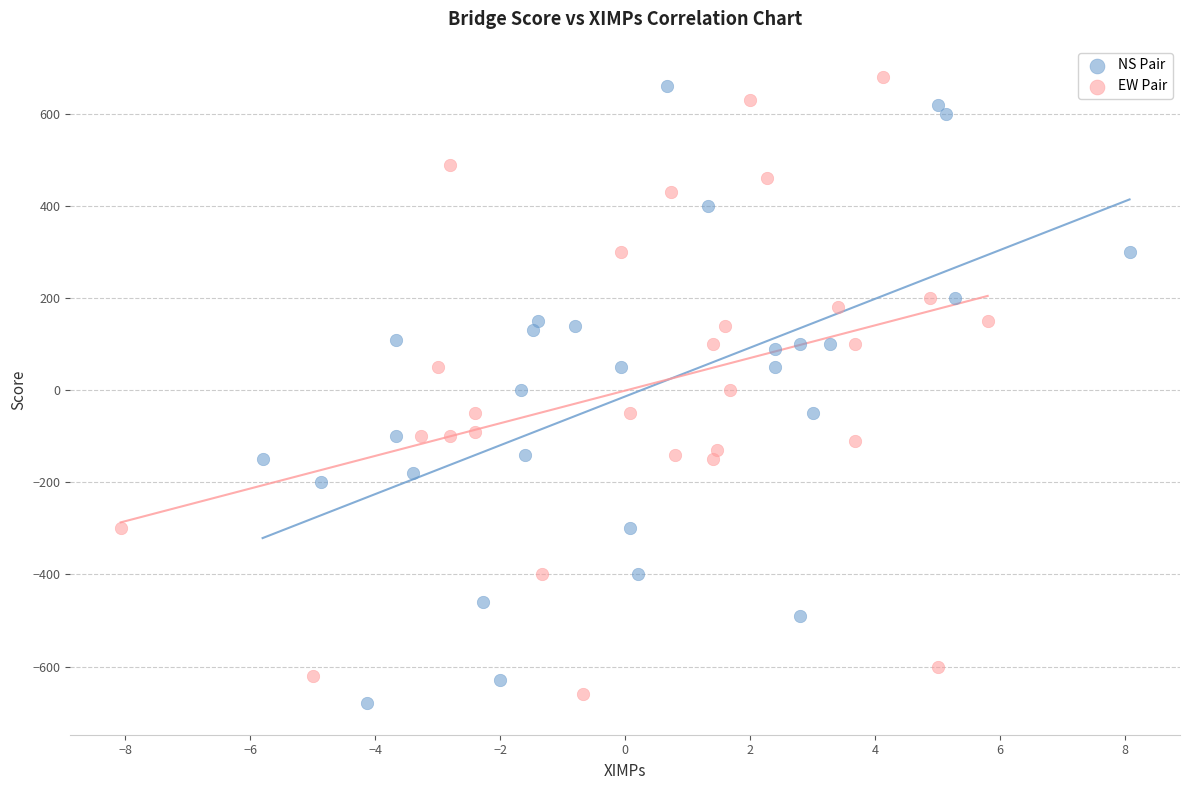

Which series contains the lowest Y value?

NS Pair